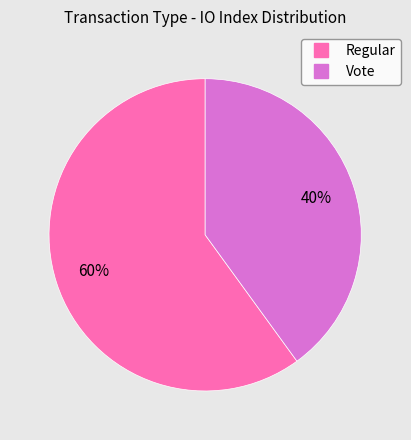

Is there a majority slice in this chart?

Yes